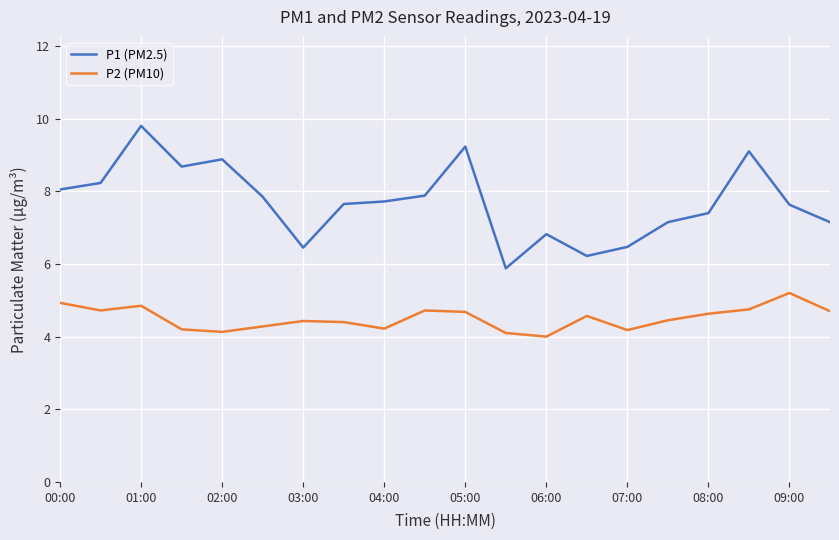

Does the chart have visible grid lines?

Yes